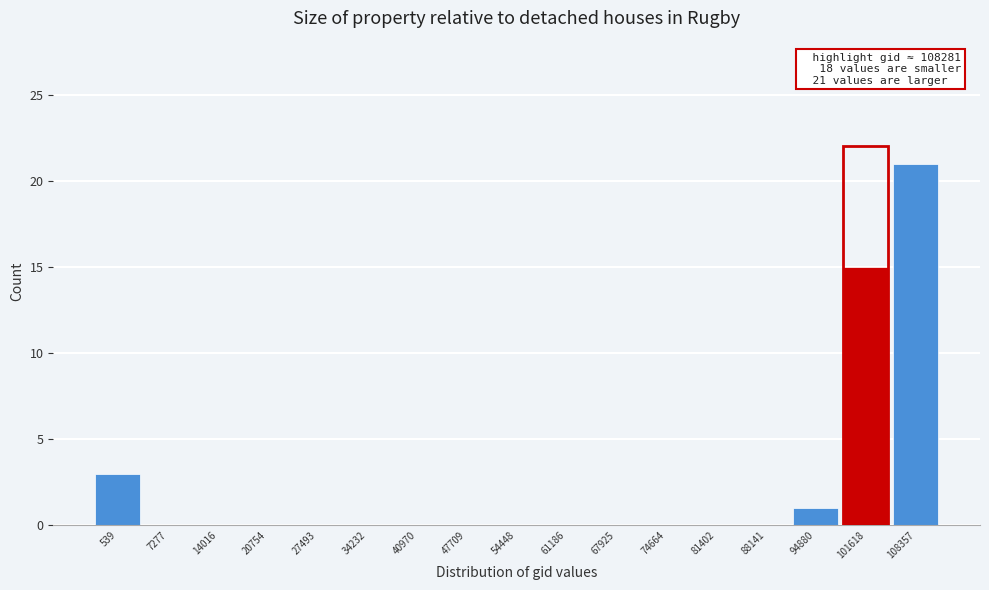

Reading left to right, list all the values displayed in this chart.

539=3	7277=0	14016=0	20754=0	27493=0	34232=0	40970=0	47709=0	54448=0	61186=0	67925=0	74664=0	81402=0	88141=0	94880=1	101618=15	108357=21